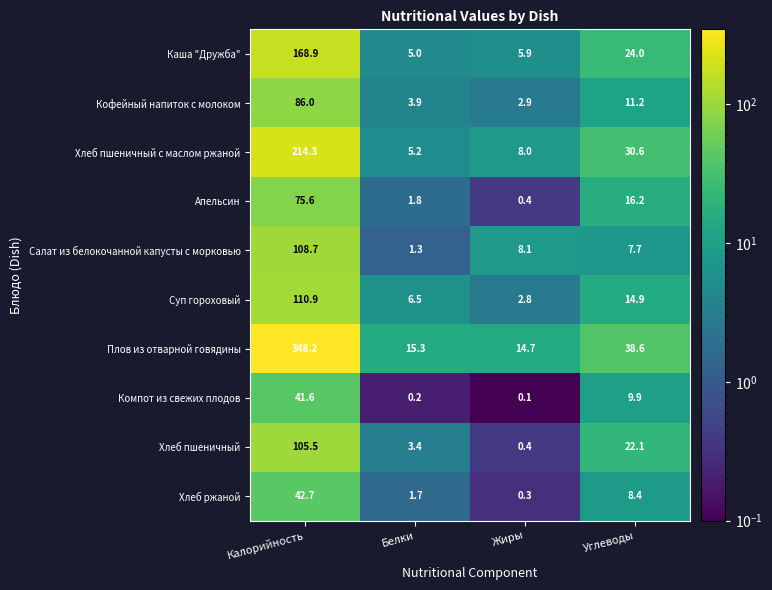

List the series in order of their peak value, lowest first.

Компот из свежих плодов, Хлеб ржаной, Апельсин, Кофейный напиток с молоком, Хлеб пшеничный, Салат из белокочанной капусты с морковью, Суп гороховый, Каша "Дружба", Хлеб пшеничный с маслом ржаной, Плов из отварной говядины